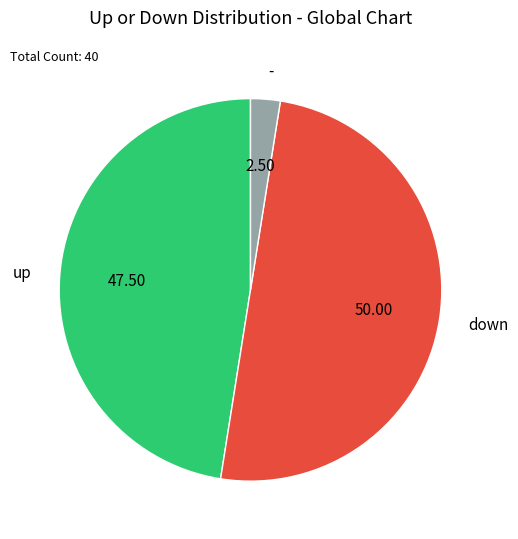

Do - and down together represent more than half of the pie?

Yes